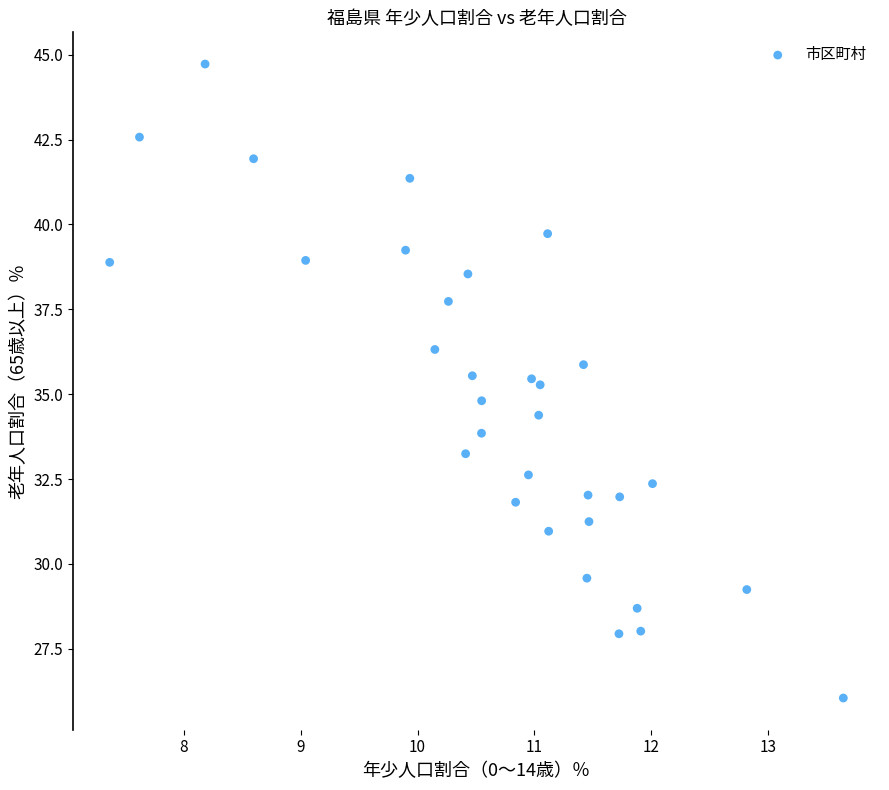

What is the range of X values (max minus min)?

6.3